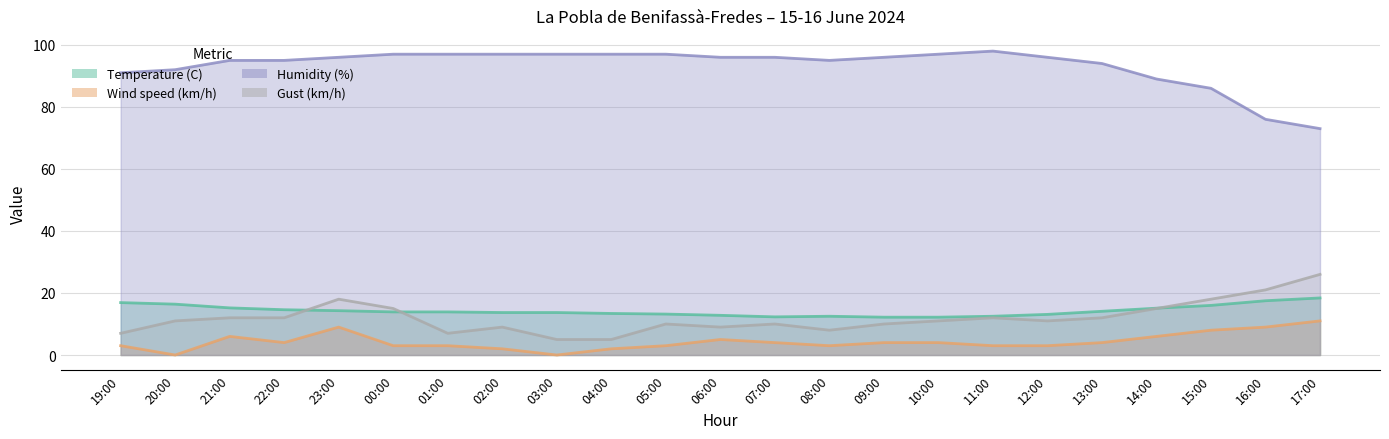

Between 00:00 and 11:00, which series saw the biggest shift?

Gust (km/h)